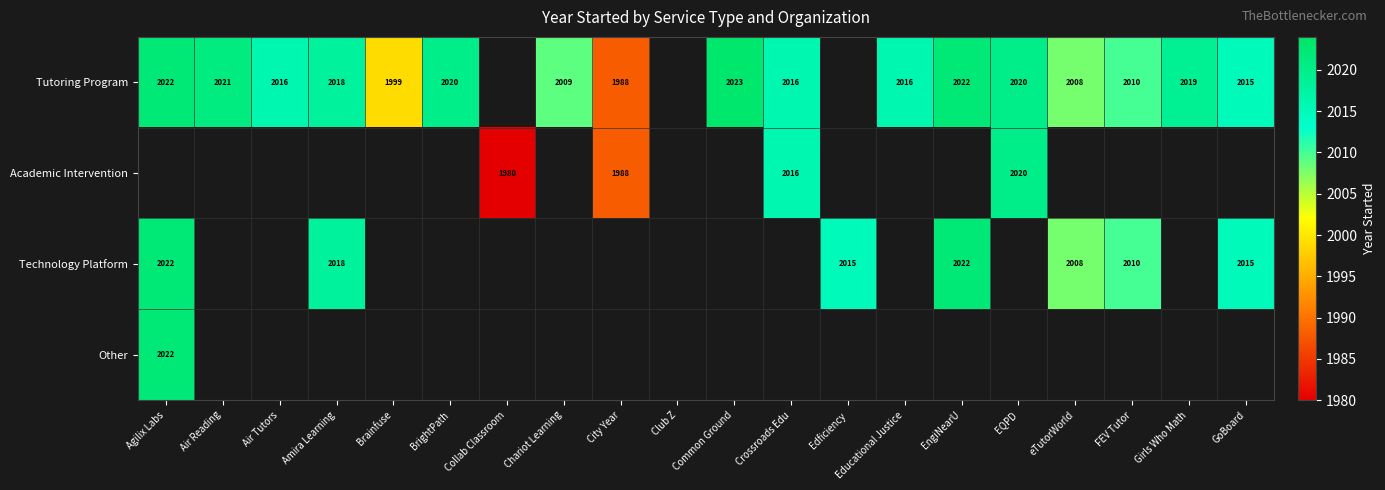

Is it true that Technology Platform equals 2010 at FEV Tutor?

True